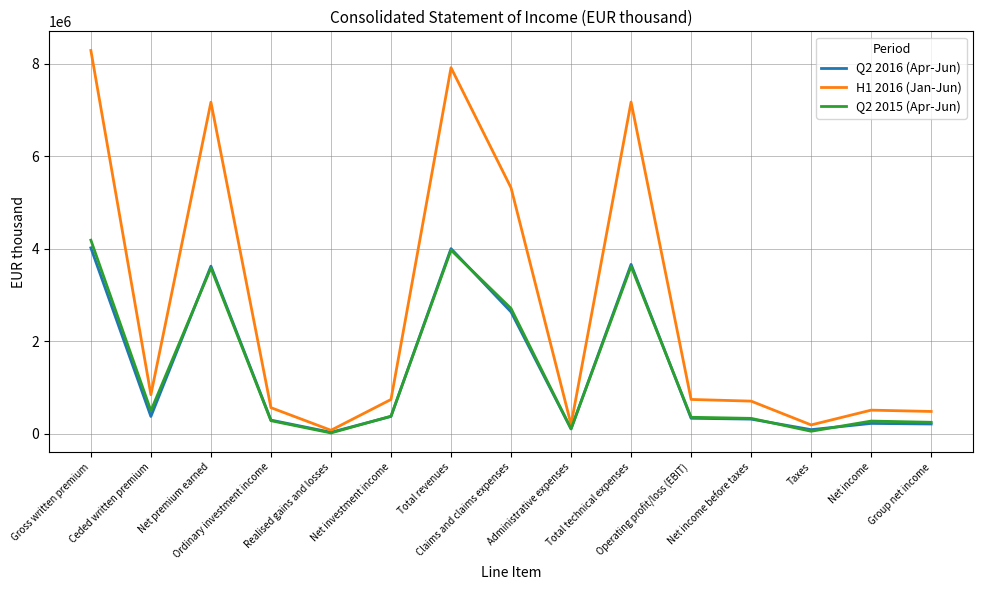

Does the chart display data point markers on the line(s)?

No